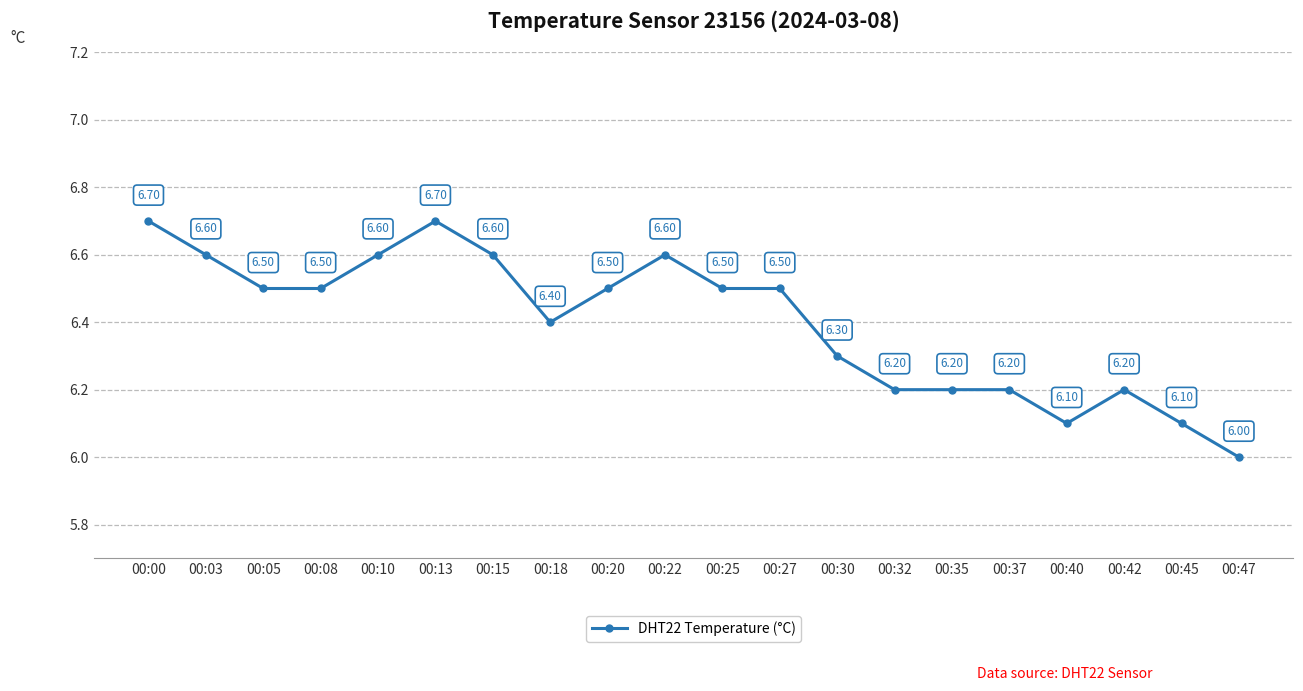

True or false: the data has more than 2 interior local peaks.

True